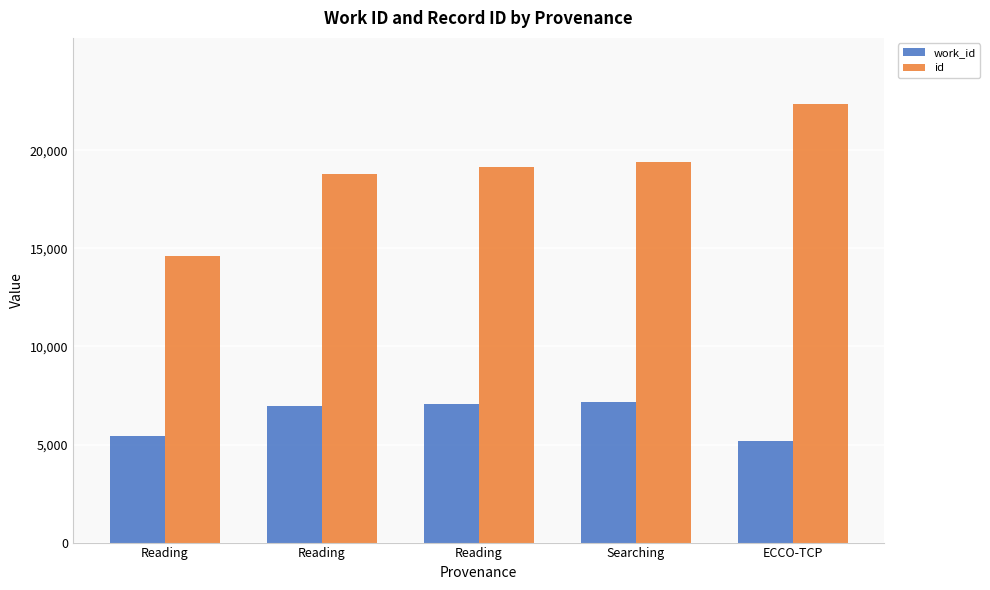

What is the difference between the maximum and minimum values in the work_id series?

1962